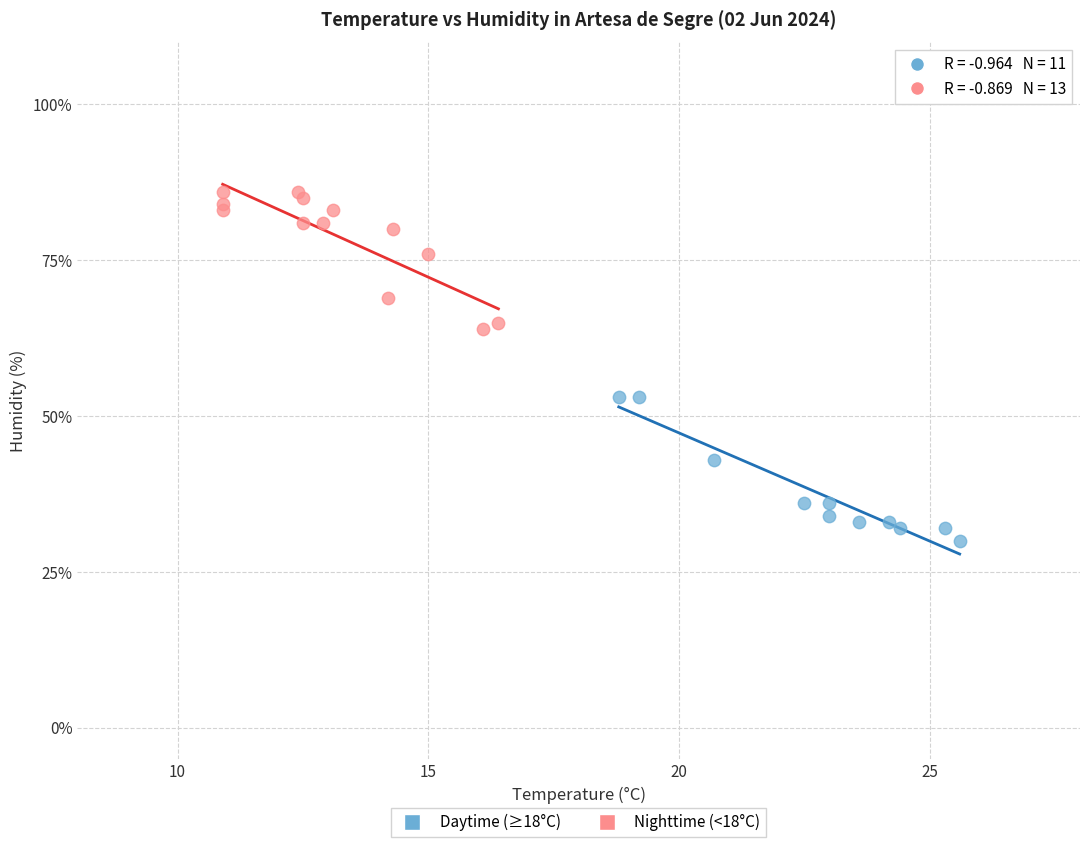

Which series reaches the minimum Y coordinate?

Daytime (≥18°C)